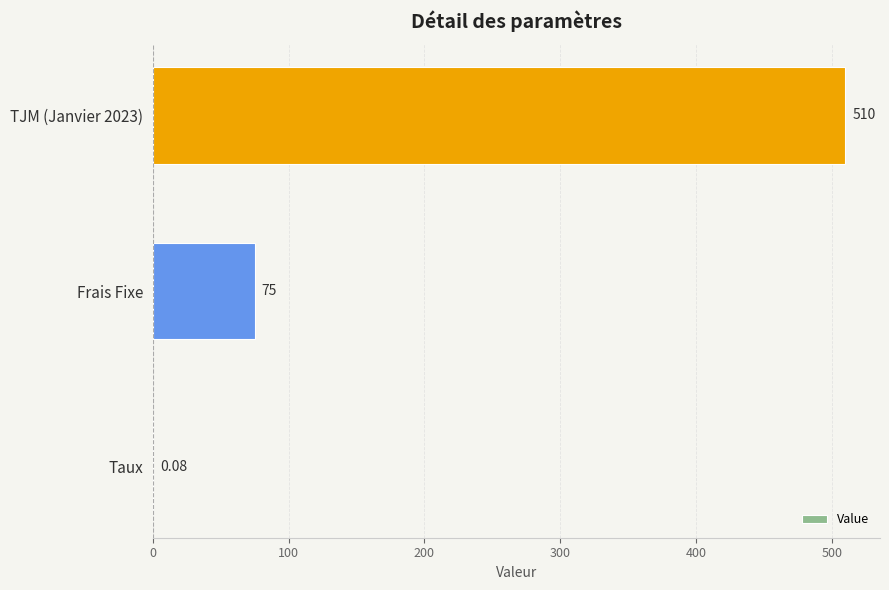

Between Taux and TJM (Janvier 2023), which is larger?

TJM (Janvier 2023)